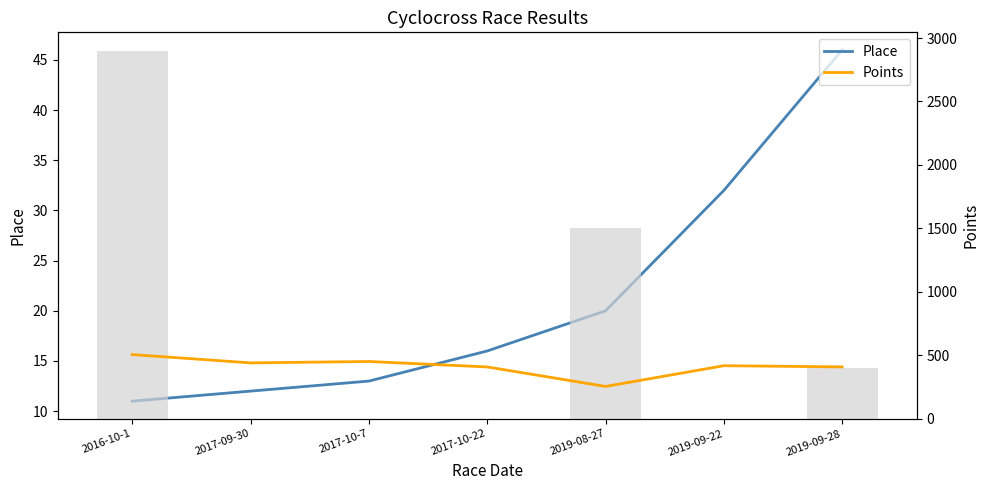

Between 2017-09-30 and 2019-09-22, which series saw the biggest shift?

Points